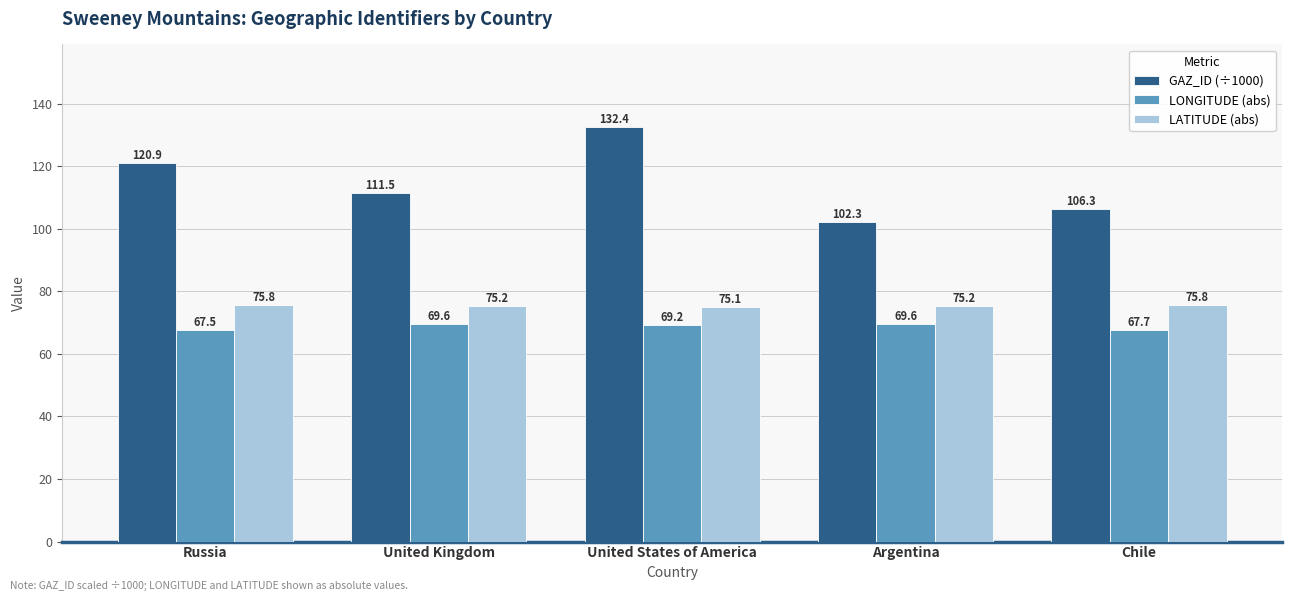

Which series has the largest range (max minus min)?

GAZ_ID (÷1000)